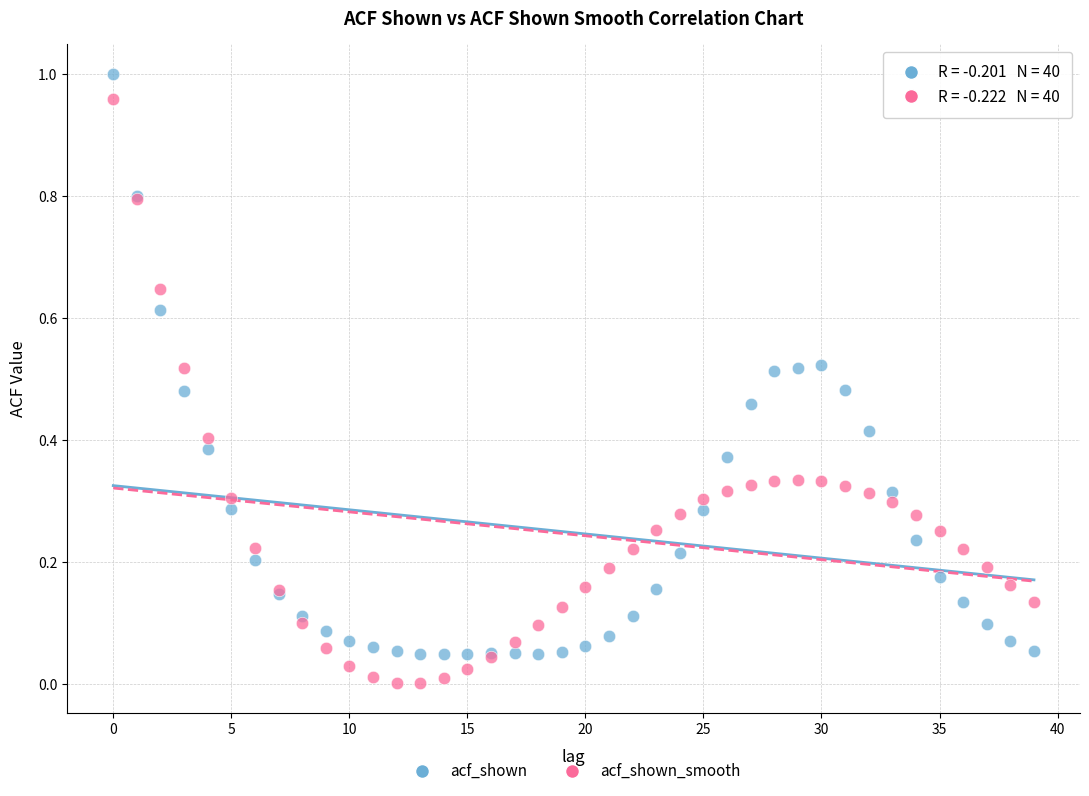

Which series reaches the minimum Y coordinate?

acf_shown_smooth